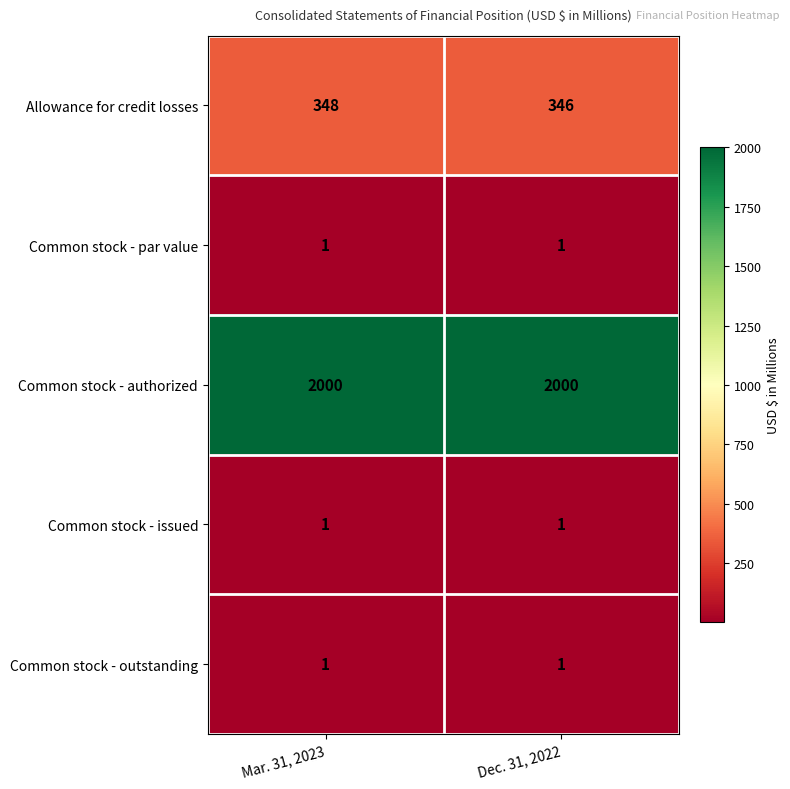

What is the maximum value shown in the chart?

2000